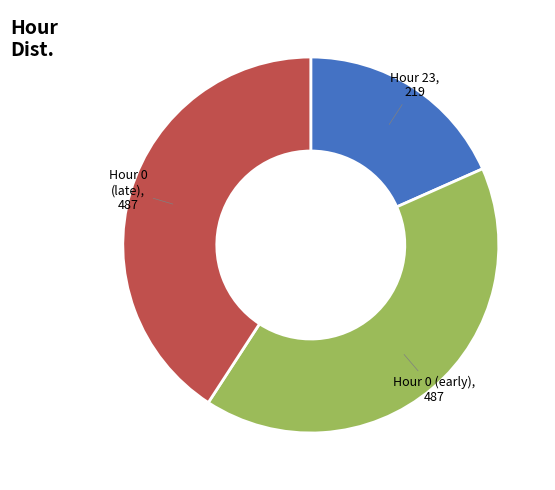

Is there a majority slice in this chart?

No